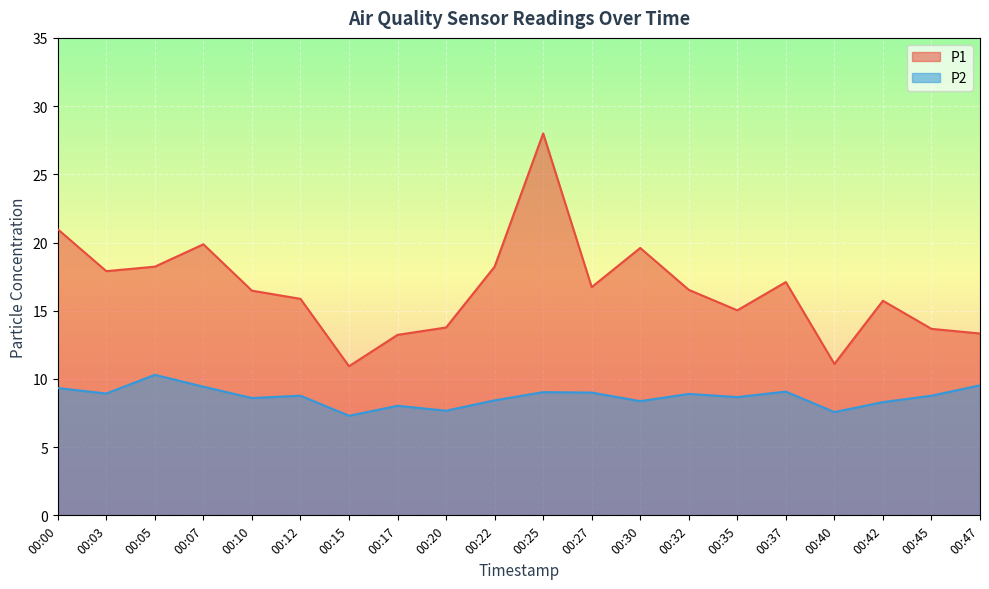

True or false: P2 and P1 intersect in this chart.

False